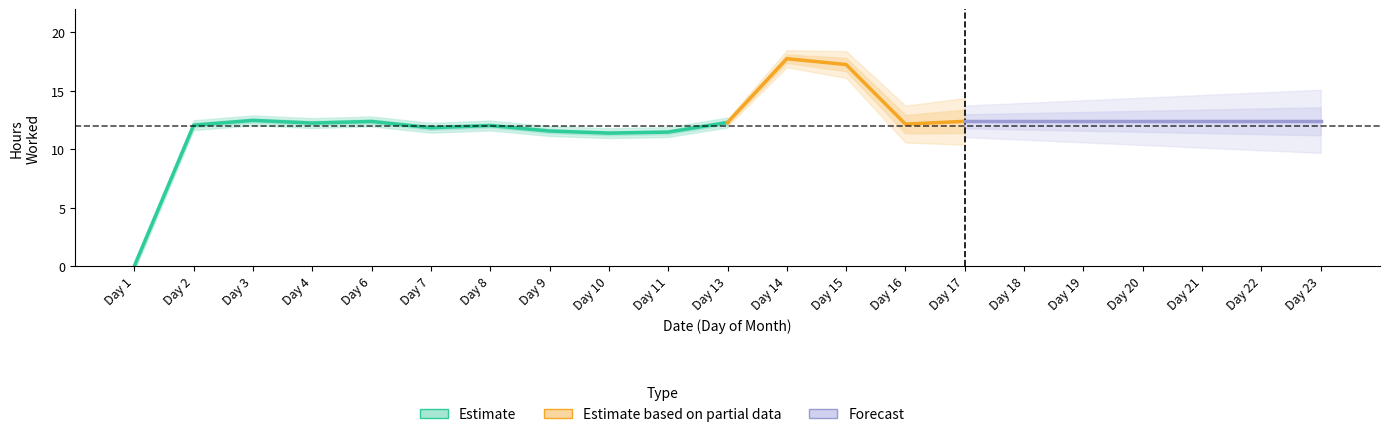

How many points are lower than both their immediate neighbors (excluding endpoints)?

4